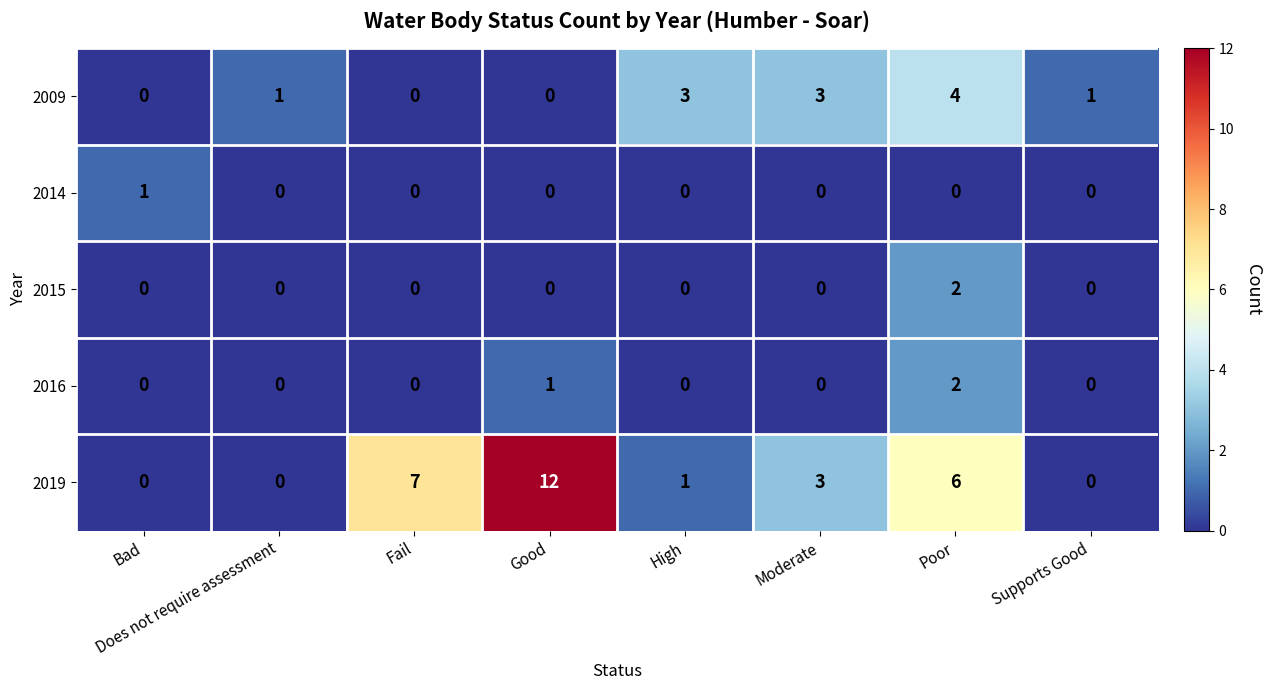

The 2016 series shows 1 at Poor. True or false?

False